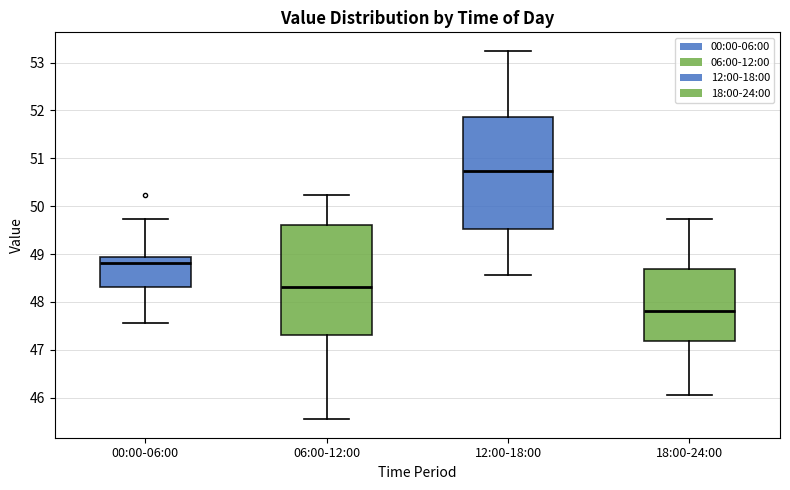

Which box has the highest median line?

12:00-18:00